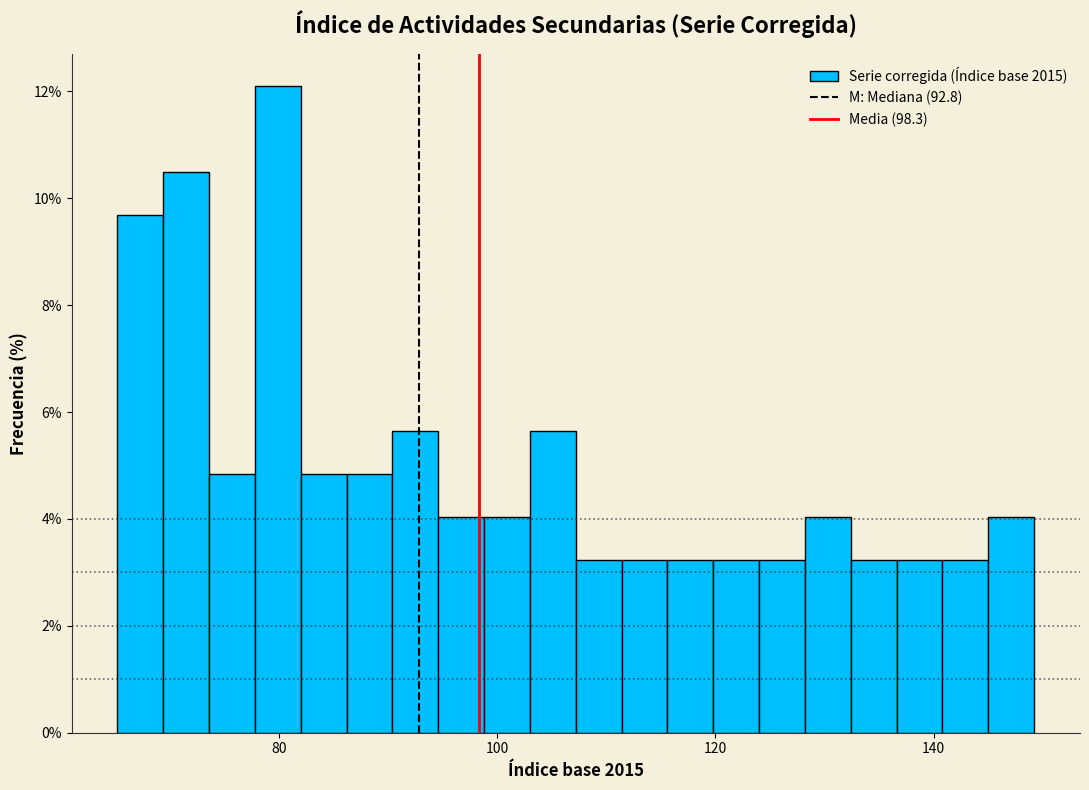

Read against the x-axis, roughly where is the centre of the tallest bar?

80